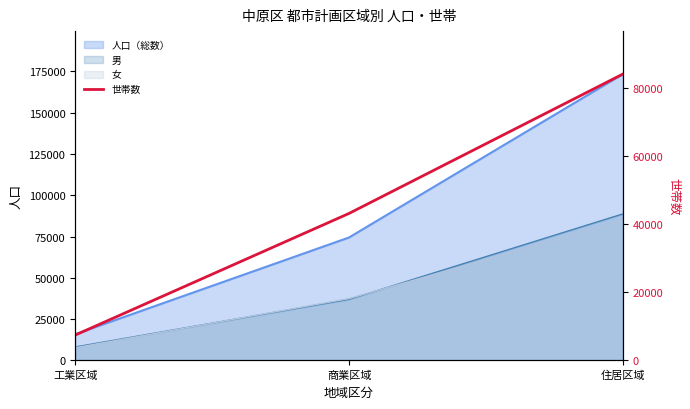

What is the average value?

44921